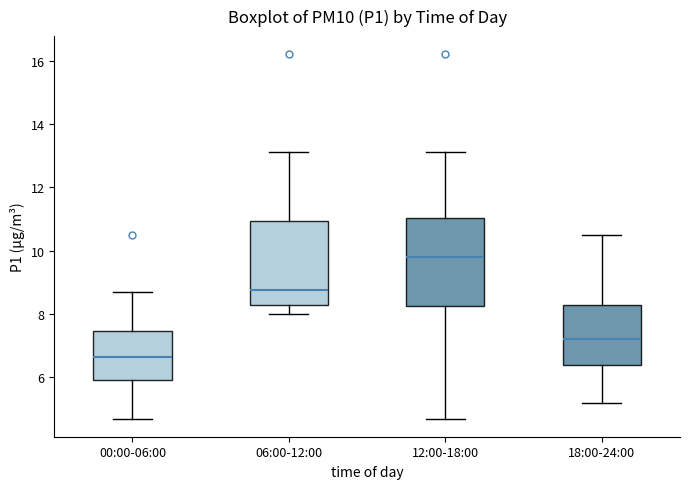

Reading left to right, read every box against the y-axis: the position of its median line, the range the box covers, and the ends of its whiskers. The values are not printed on the chart, so give them approximately, as read against the axis.

00:00-06:00: median 6.6, box 6.0 to 7.4, whiskers 4.8 to 8.8
06:00-12:00: median 8.8, box 8.4 to 11.0, whiskers 8.0 to 13.2
12:00-18:00: median 9.8, box 8.2 to 11.0, whiskers 4.8 to 13.2
18:00-24:00: median 7.2, box 6.4 to 8.4, whiskers 5.2 to 10.6